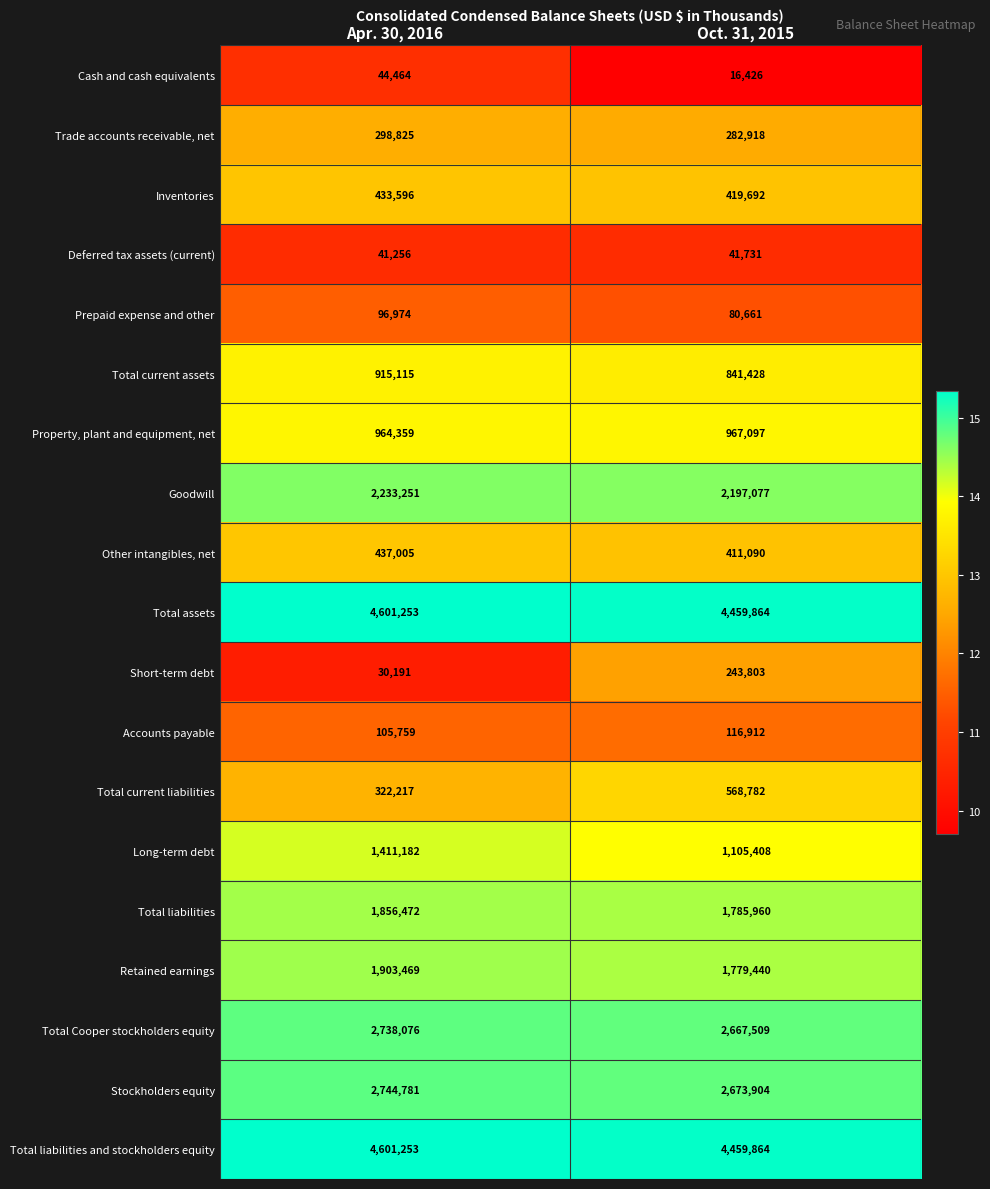

At which category is the sum across all series the highest?

Apr. 30, 2016